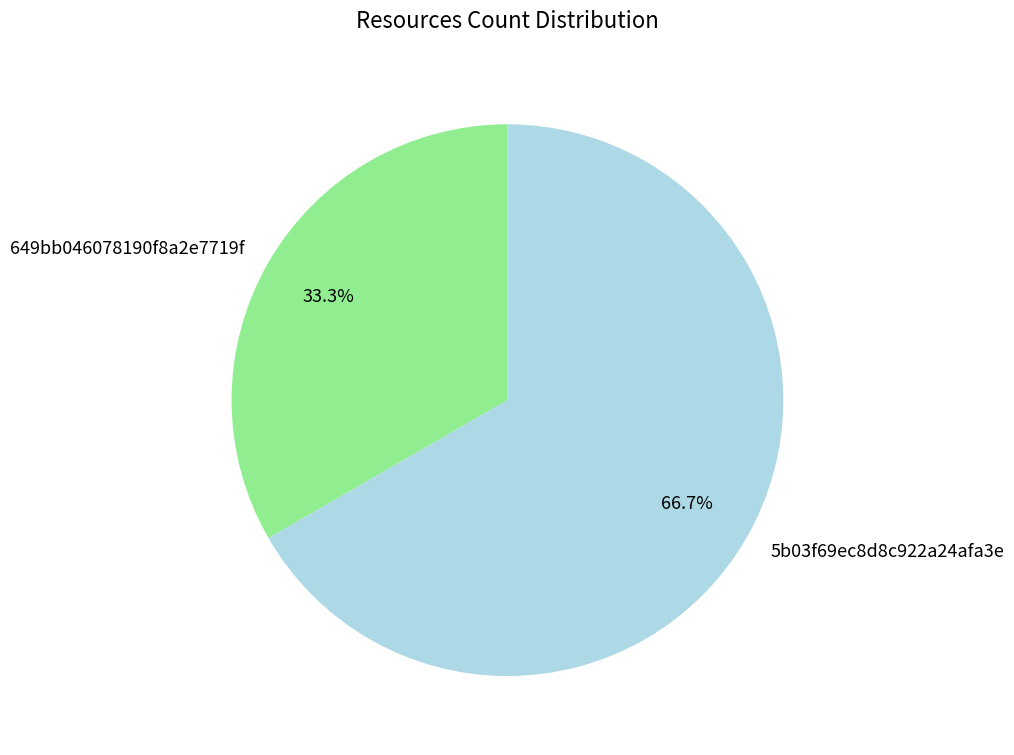

Which category has the biggest portion of the pie?

5b03f69ec8d8c922a24afa3e